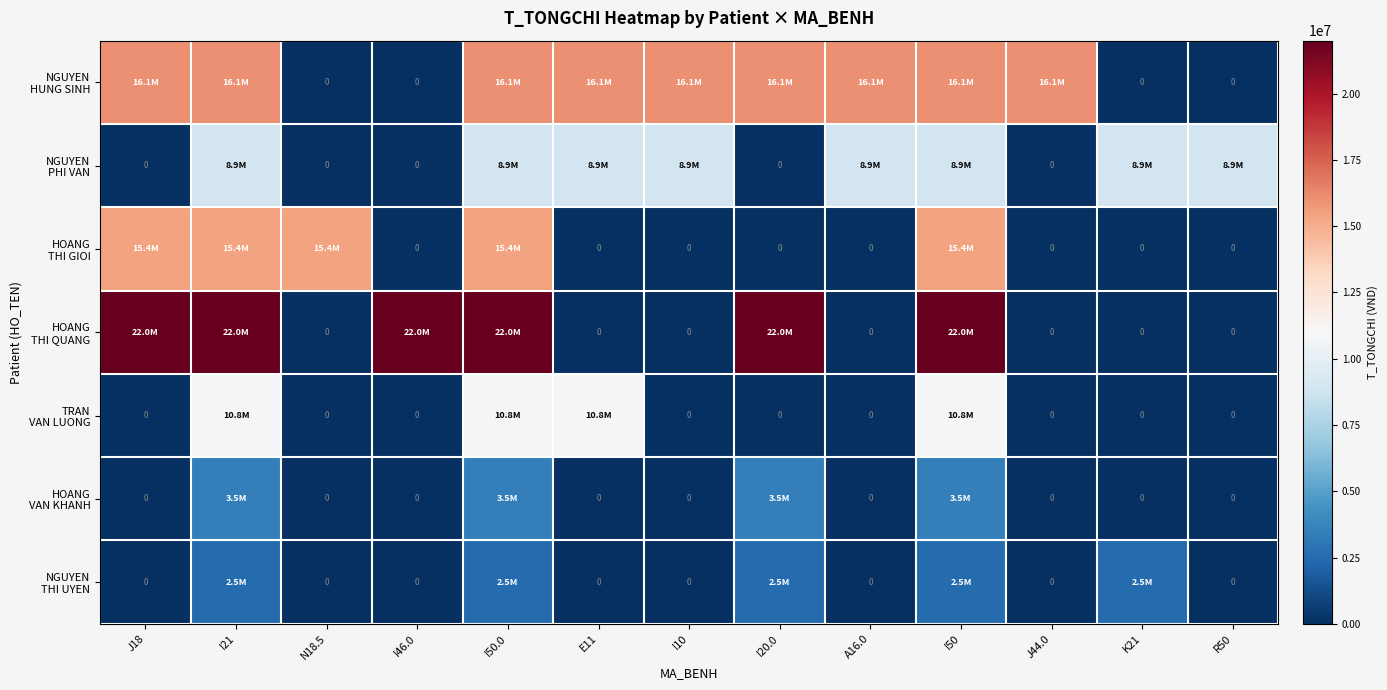

What is the sum of all TRAN VAN LUONG values?

43174784.0